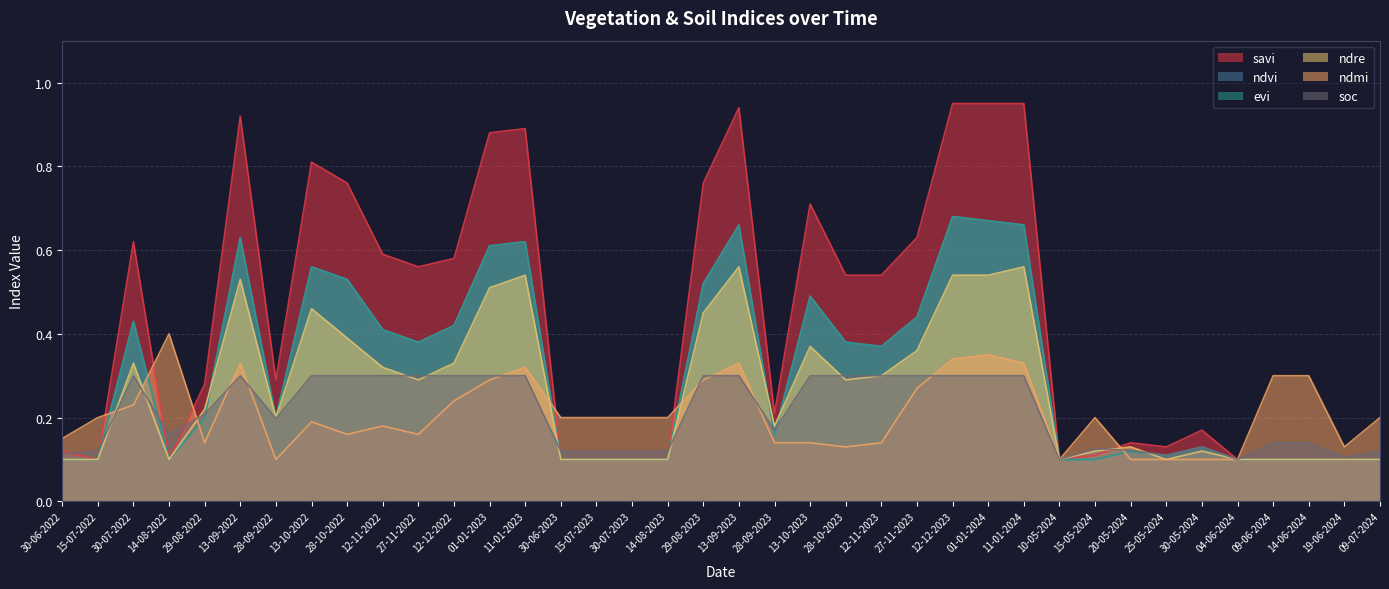

Where do ndvi and ndmi first cross each other?

15-07-2022 and 30-07-2022